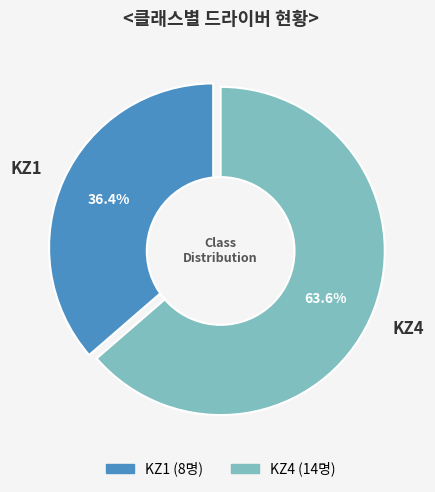

Rank the categories by value from highest to lowest.

KZ4, KZ1